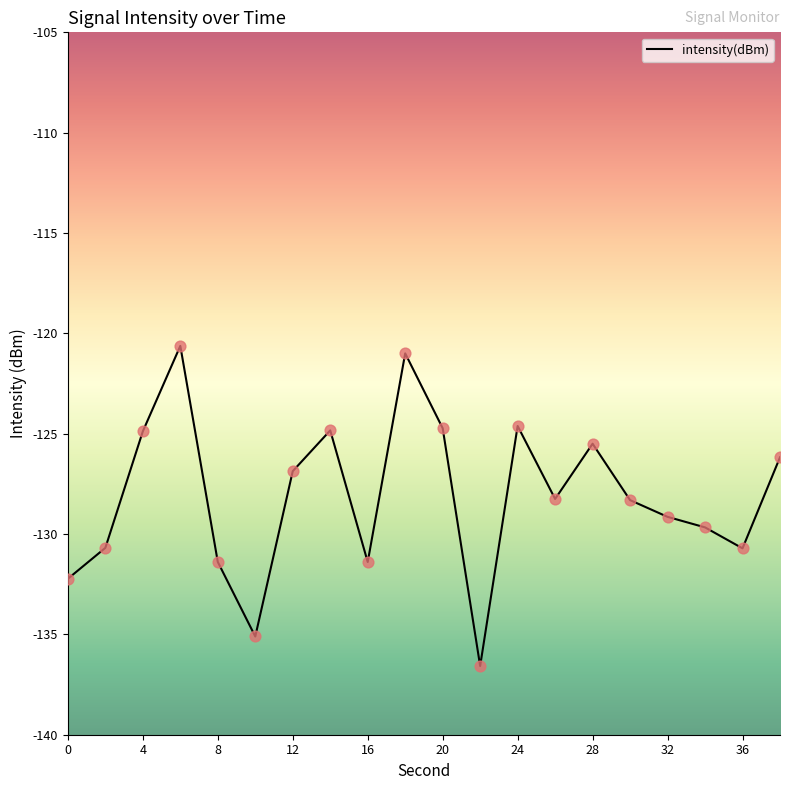

What is the smallest value displayed?

-136.6